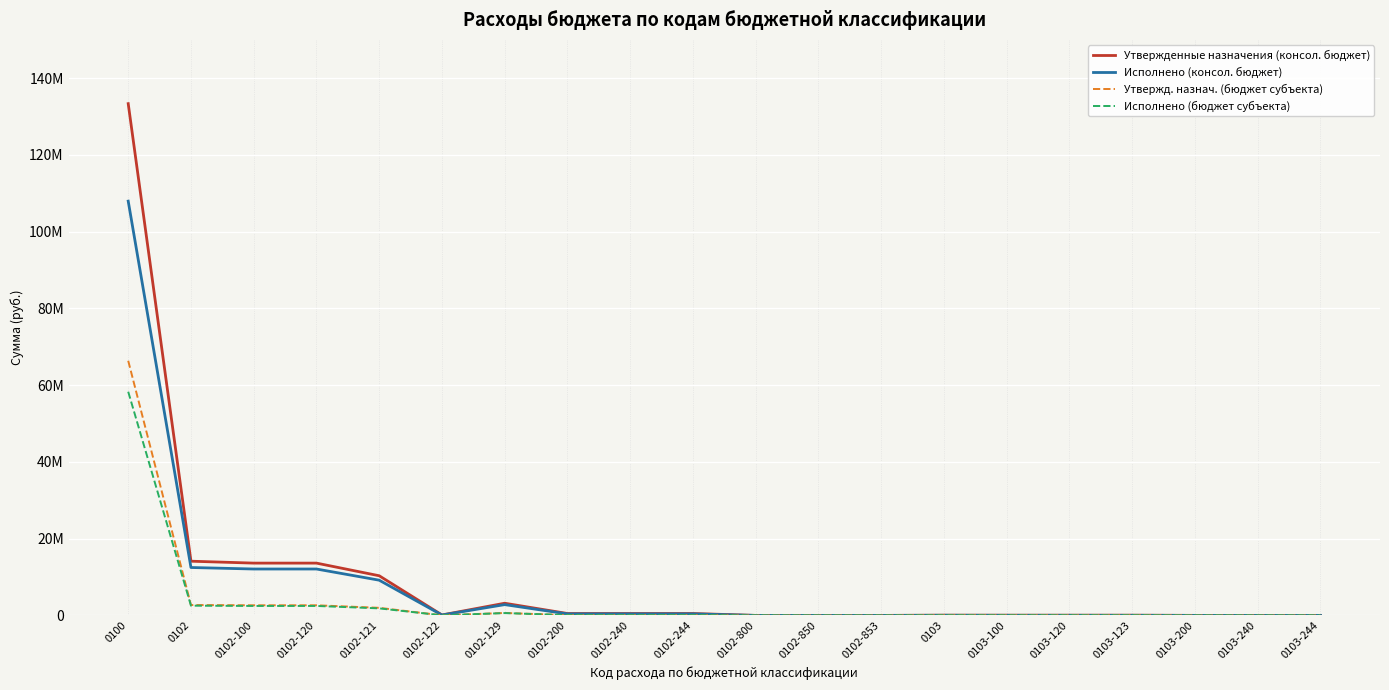

Between 0102-100 and 0102-200, which is larger?

0102-100